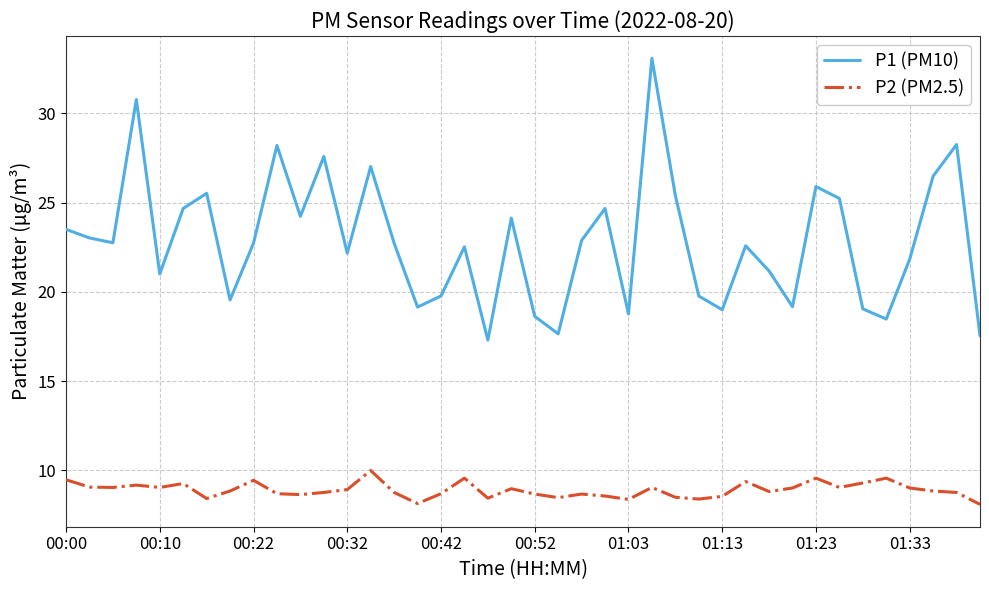

Which series has the largest total across all categories?

P1 (PM10)